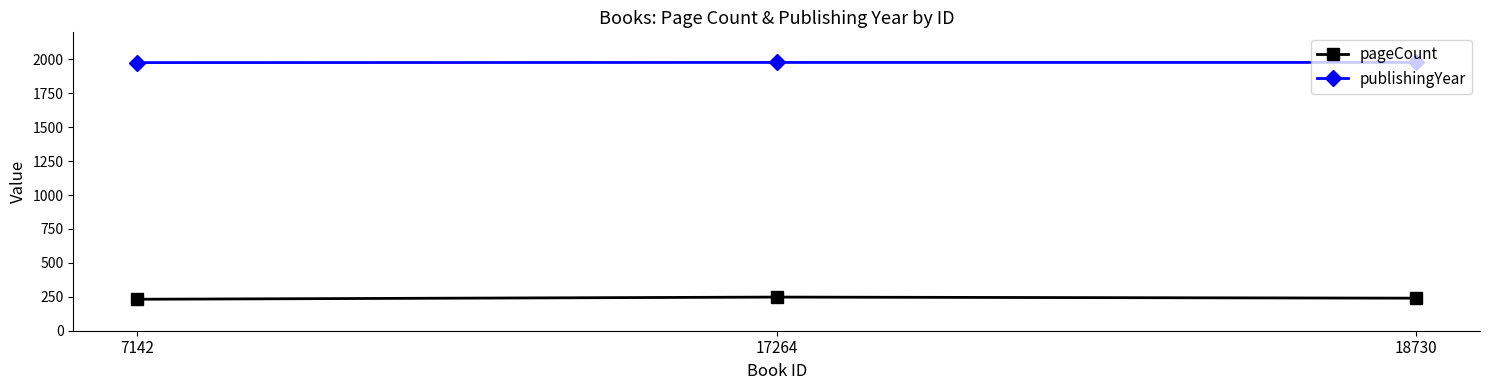

What is the value of the publishingYear point at the 2nd from the left?

1978